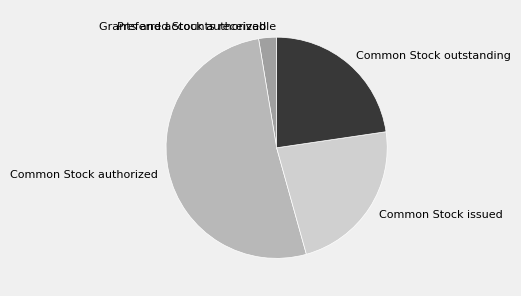

Does any single category account for the majority?

Yes